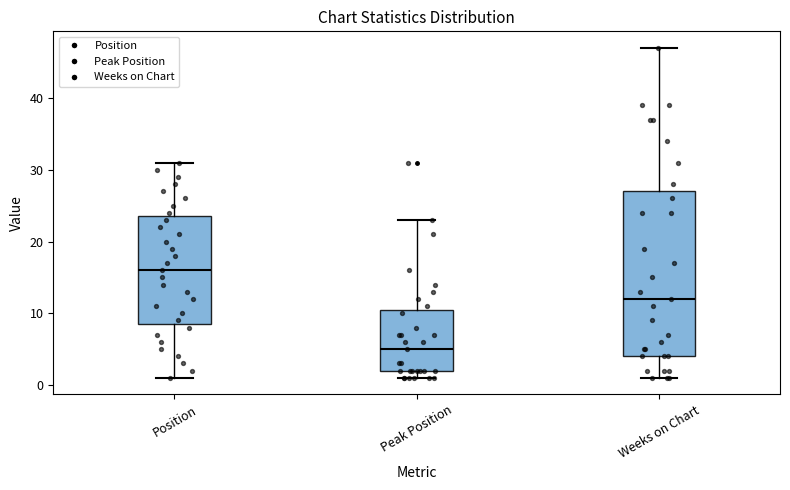

Reading left to right, transcribe this box plot: for each box, give where its median line is, the range the box spans, and where its two whiskers end, as read against the y-axis. The values are not printed on the chart, so give them approximately, as read against the axis.

Position: median 16, box 9 to 24, whiskers 1 to 31
Peak Position: median 5, box 2 to 11, whiskers 1 to 23
Weeks on Chart: median 12, box 4 to 27, whiskers 1 to 47